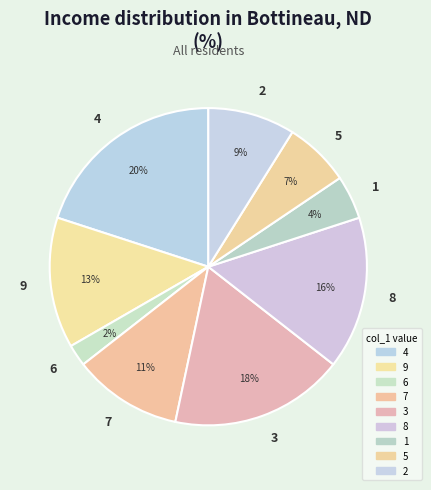

Which slice is the smallest?

6